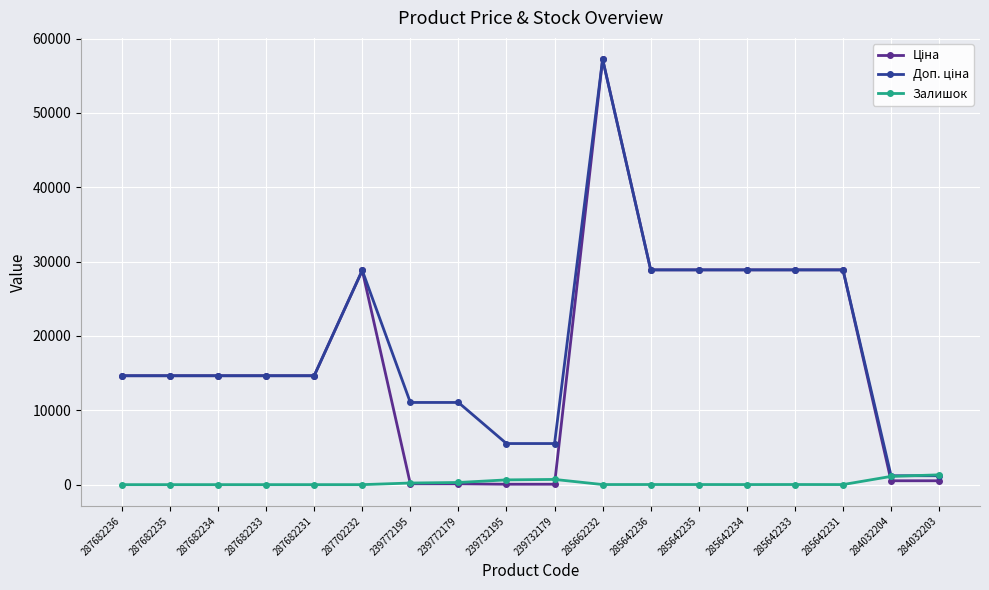

At which category is the sum across all series the highest?

285662232